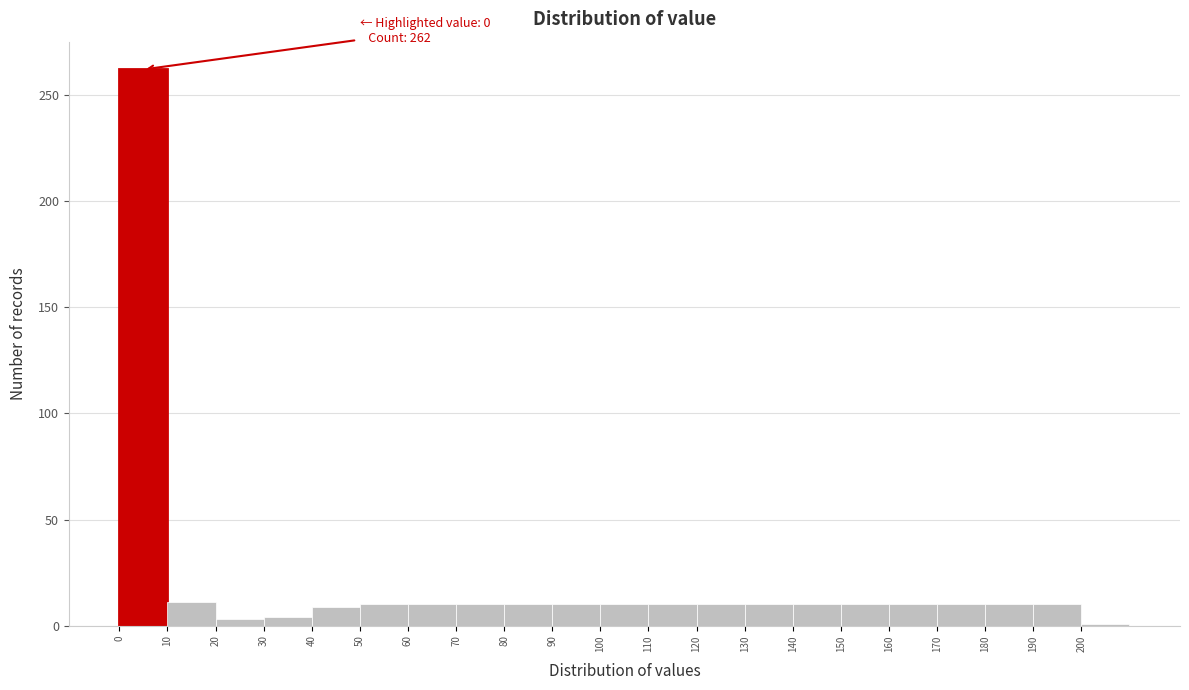

Which range on the x-axis has the tallest bar?

0 to 10